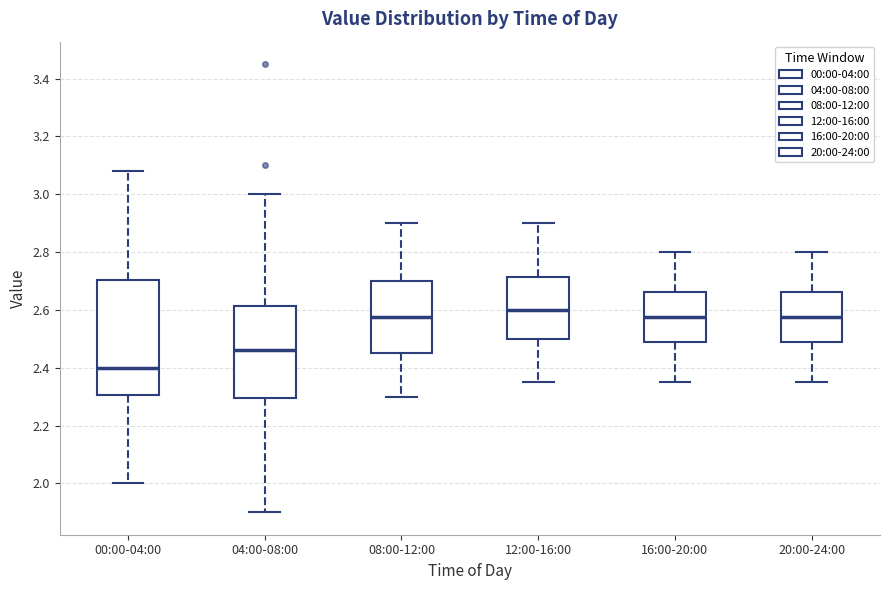

Which box is the tallest, from its lower edge to its upper edge?

00:00-04:00